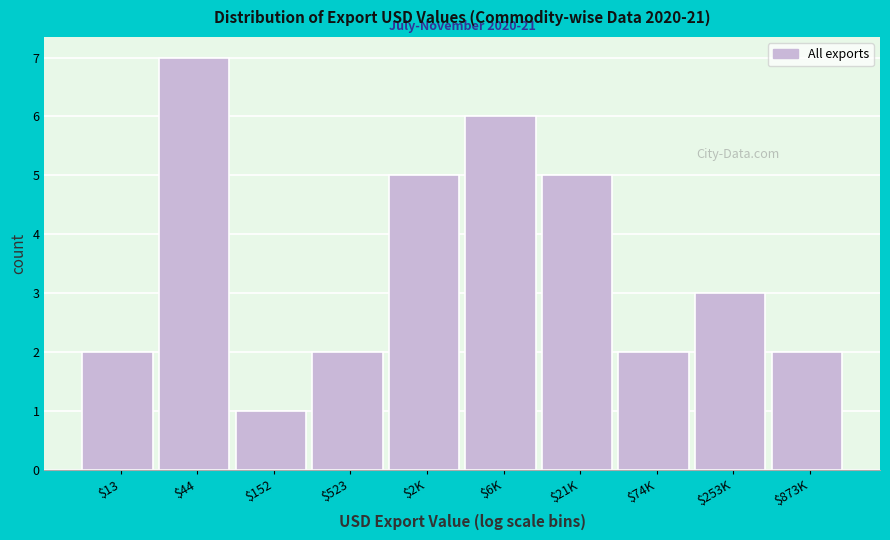

Reading left to right, list all the values displayed in this chart.

2	7	1	2	5	6	5	2	3	2